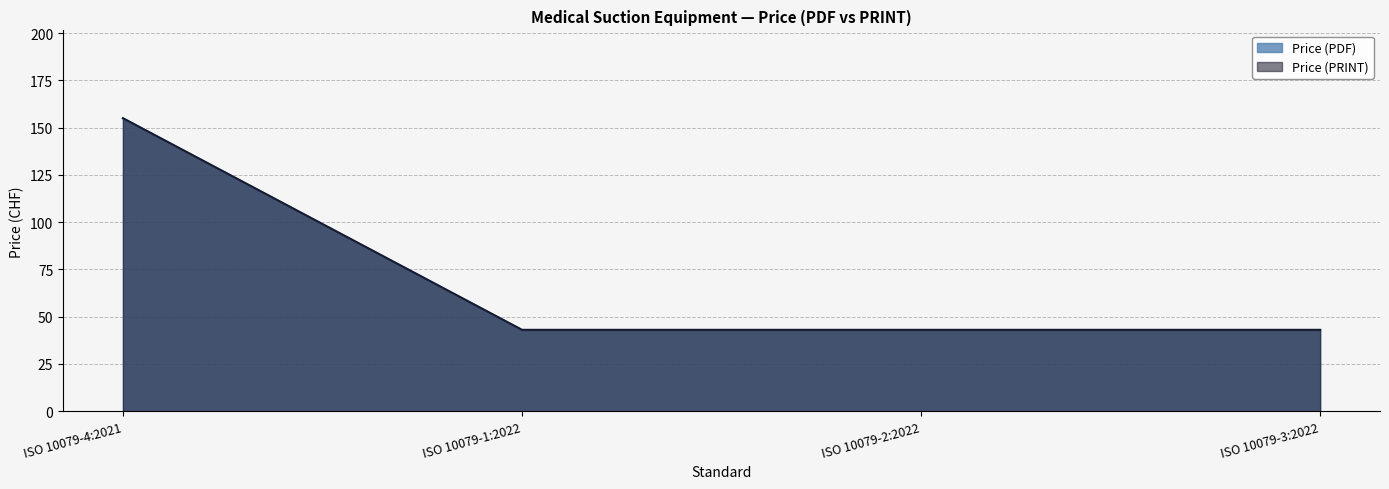

Which label corresponds to the largest value in the chart?

ISO 10079-4:2021